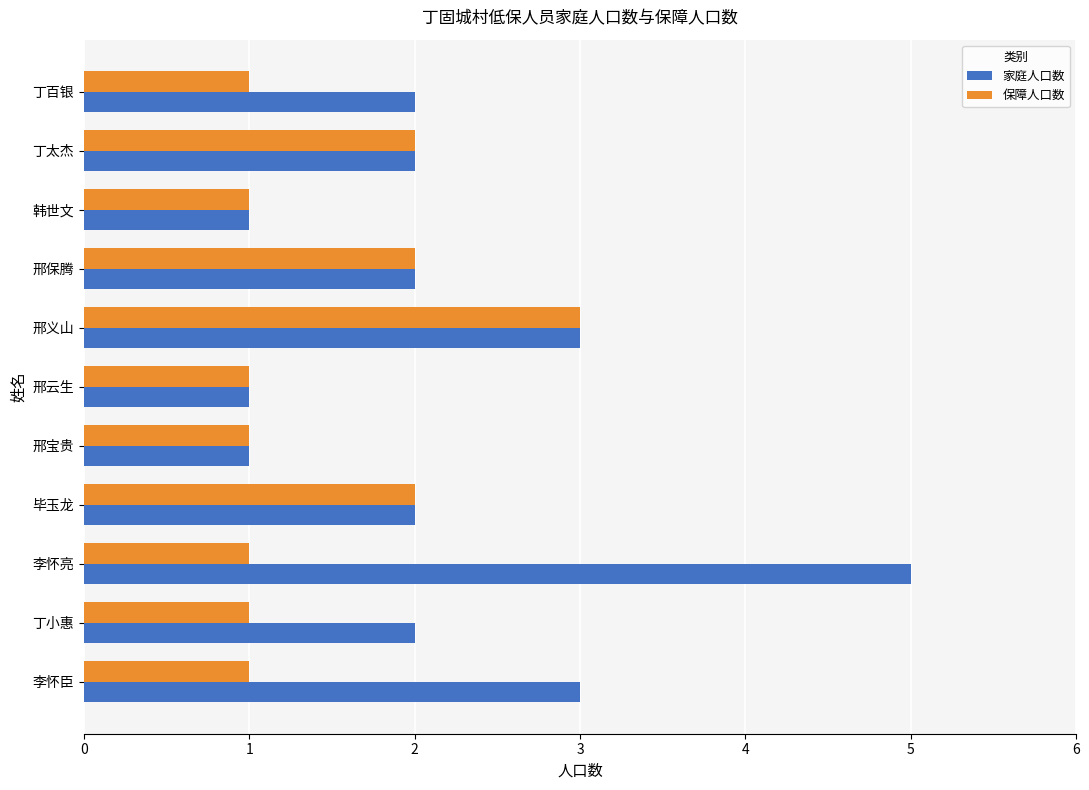

Which category has the highest value in the 家庭人口数 series?

李怀亮